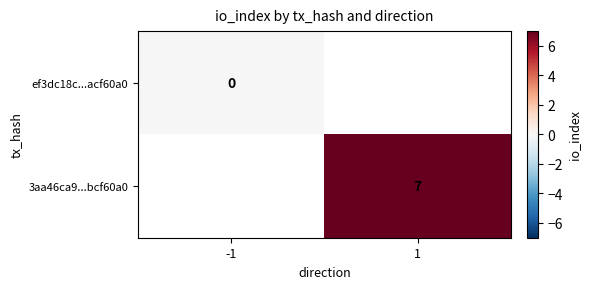

Is the value of 3aa46ca9...bcf60a0 at 1 greater than the value of ef3dc18c...acf60a0 at -1?

Yes